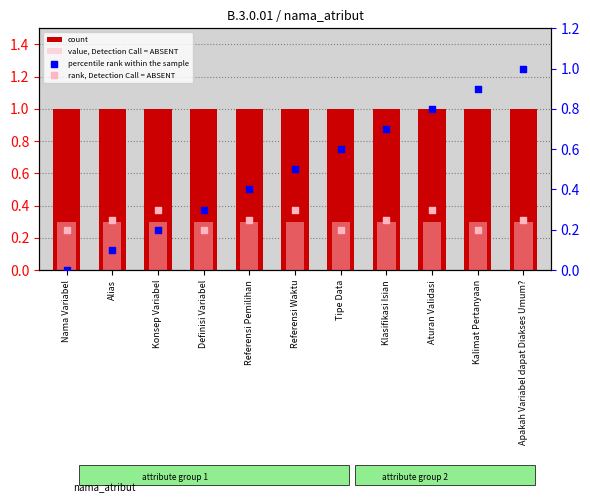

Which series reaches the maximum Y coordinate?

count